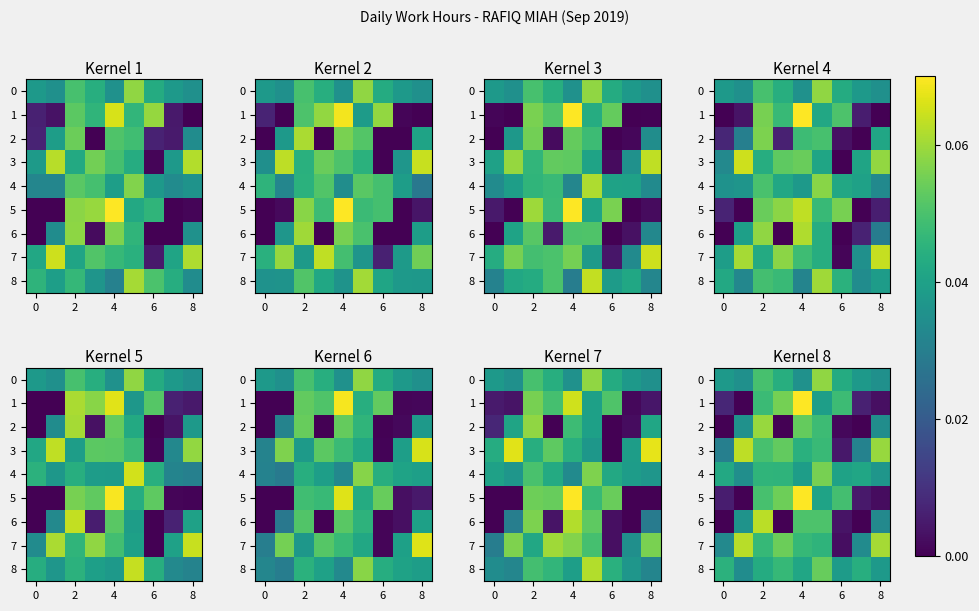

How many values in 6 are above zero?

6